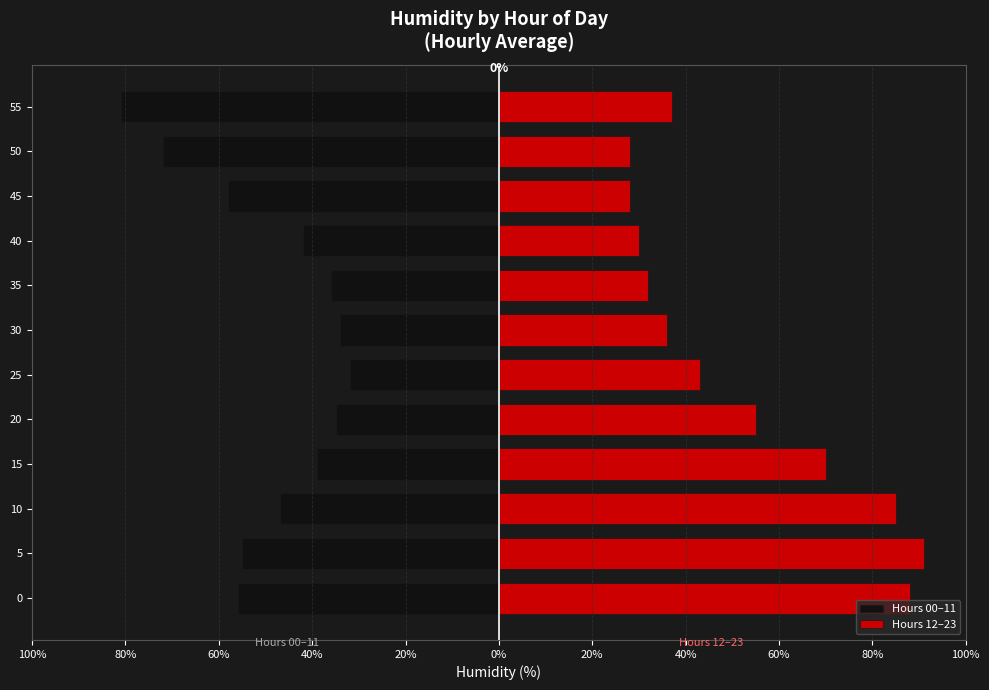

Rank the series by their maximum value, from lowest to highest.

Hours 00–11, Hours 12–23